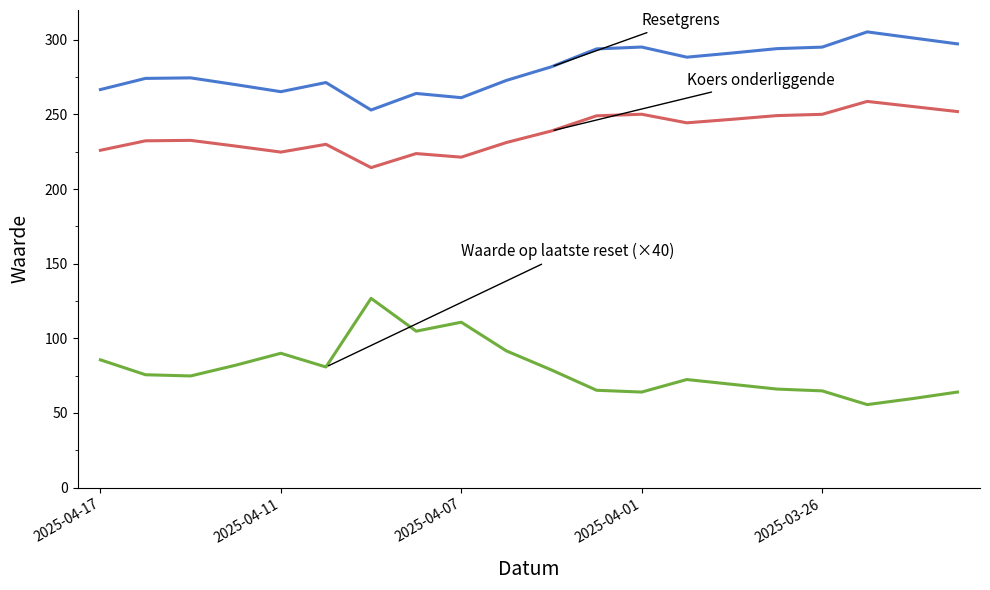

What is the maximum value shown in the chart?

305.3